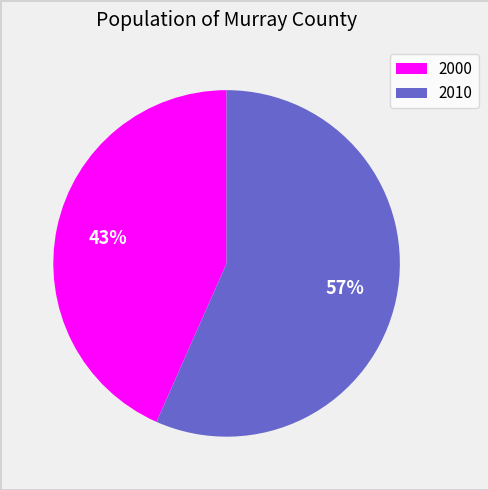

Rank the categories by value from highest to lowest.

2010, 2000